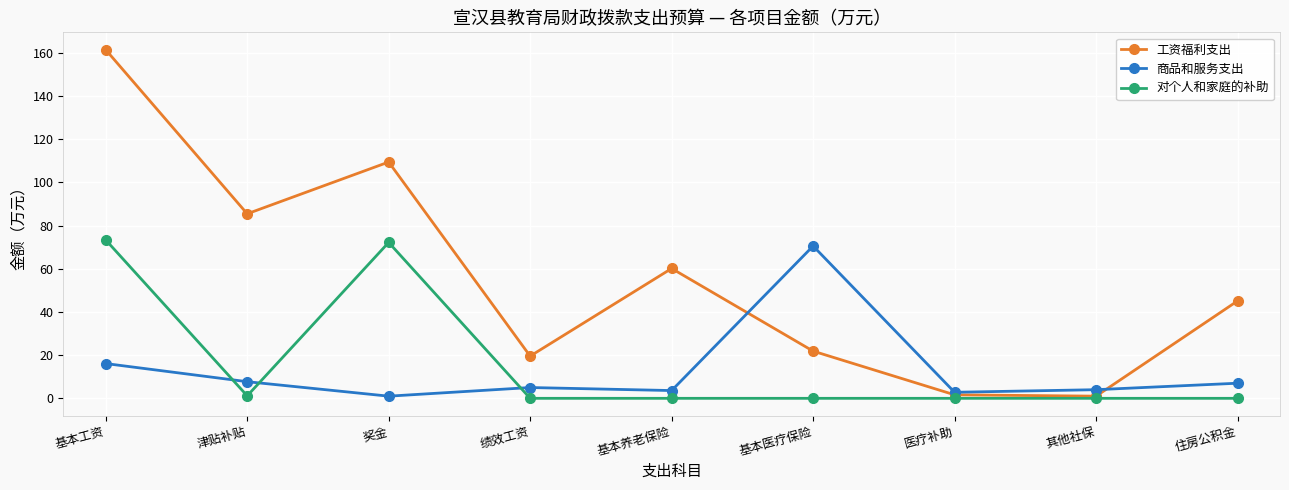

Where is the first local maximum for 对个人和家庭的补助?

奖金